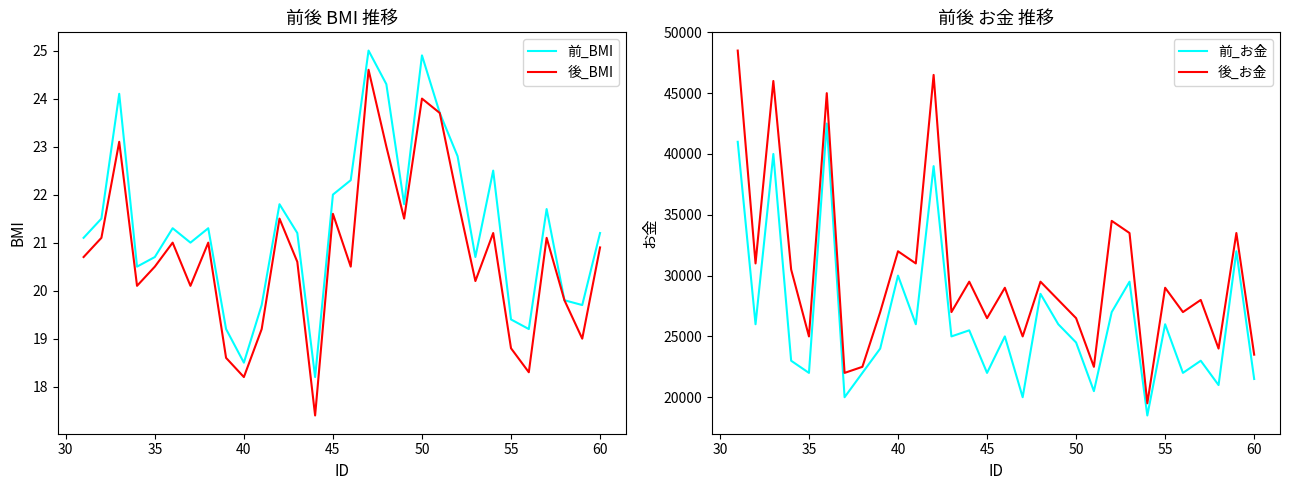

What is the highest value of the 後_BMI series?

24.6